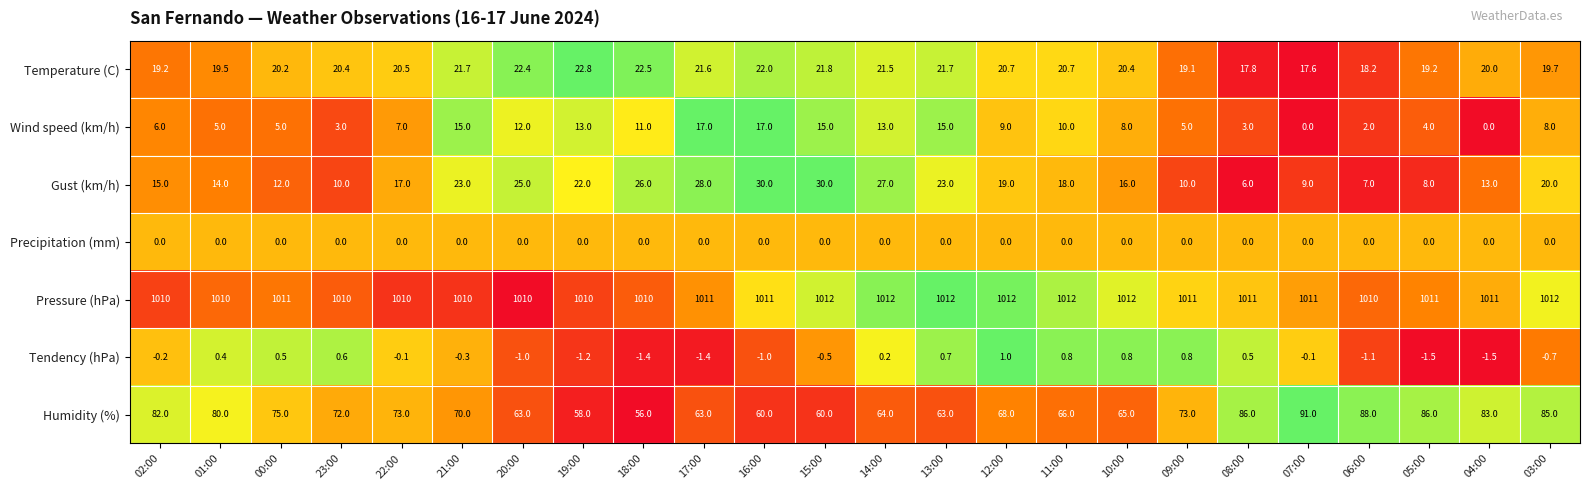

List the series in order of their peak value, lowest first.

Precipitation (mm), Tendency (hPa), Wind speed (km/h), Temperature (C), Gust (km/h), Humidity (%), Pressure (hPa)